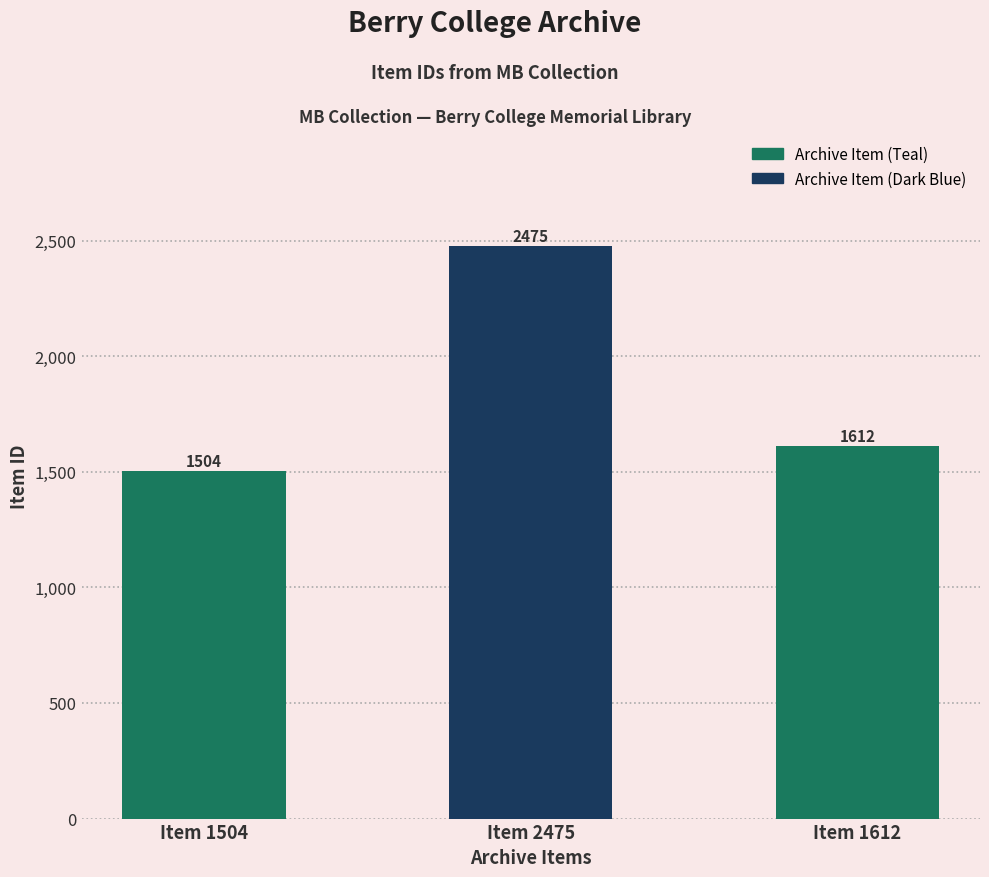

What is the ratio of the value at Item 1612 to the value at Item 2475?

0.7